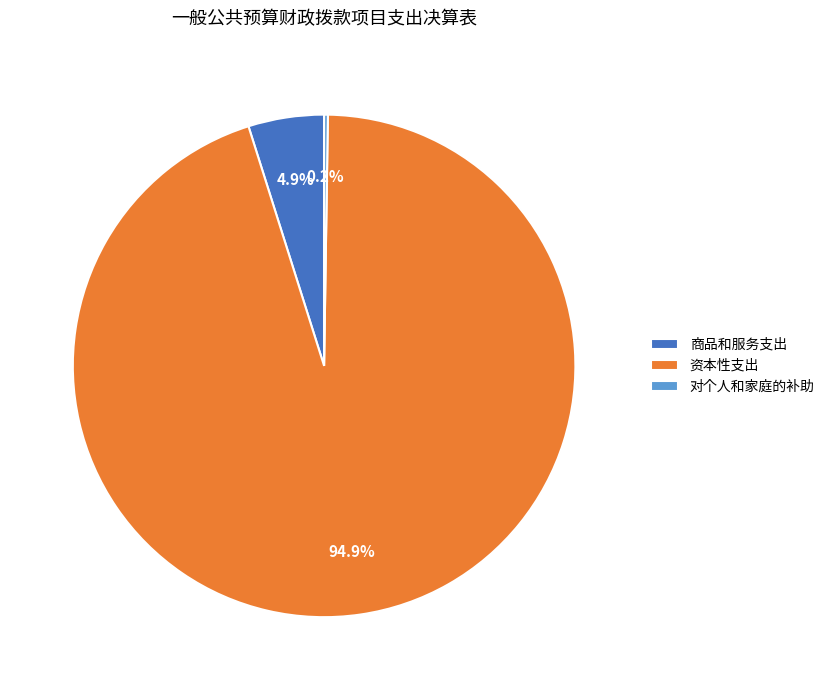

Is it true that 资本性支出 is 95% of the pie?

True